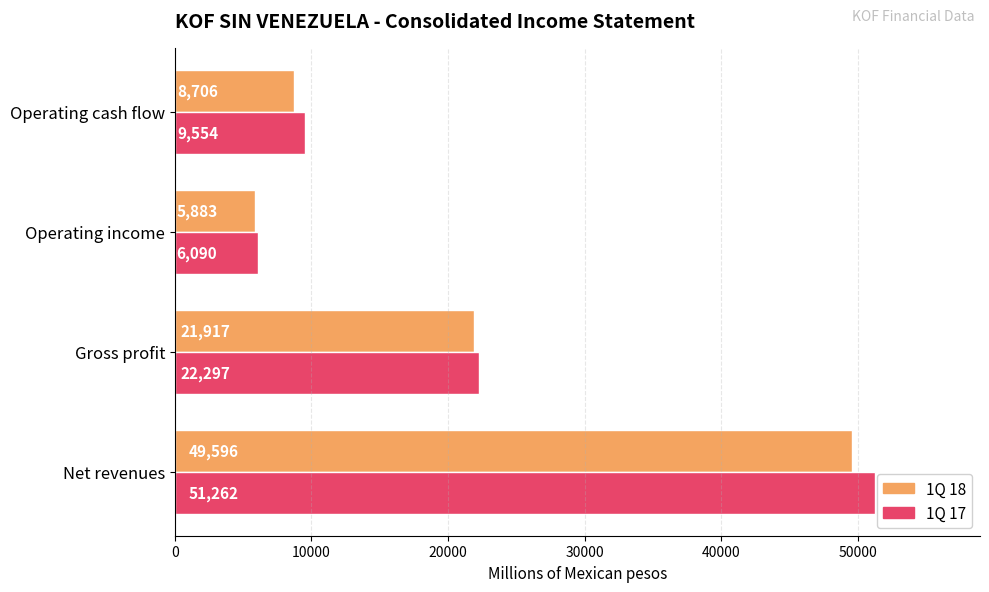

True or false: 1Q 18 has a value of 5882.6 at Operating income.

True